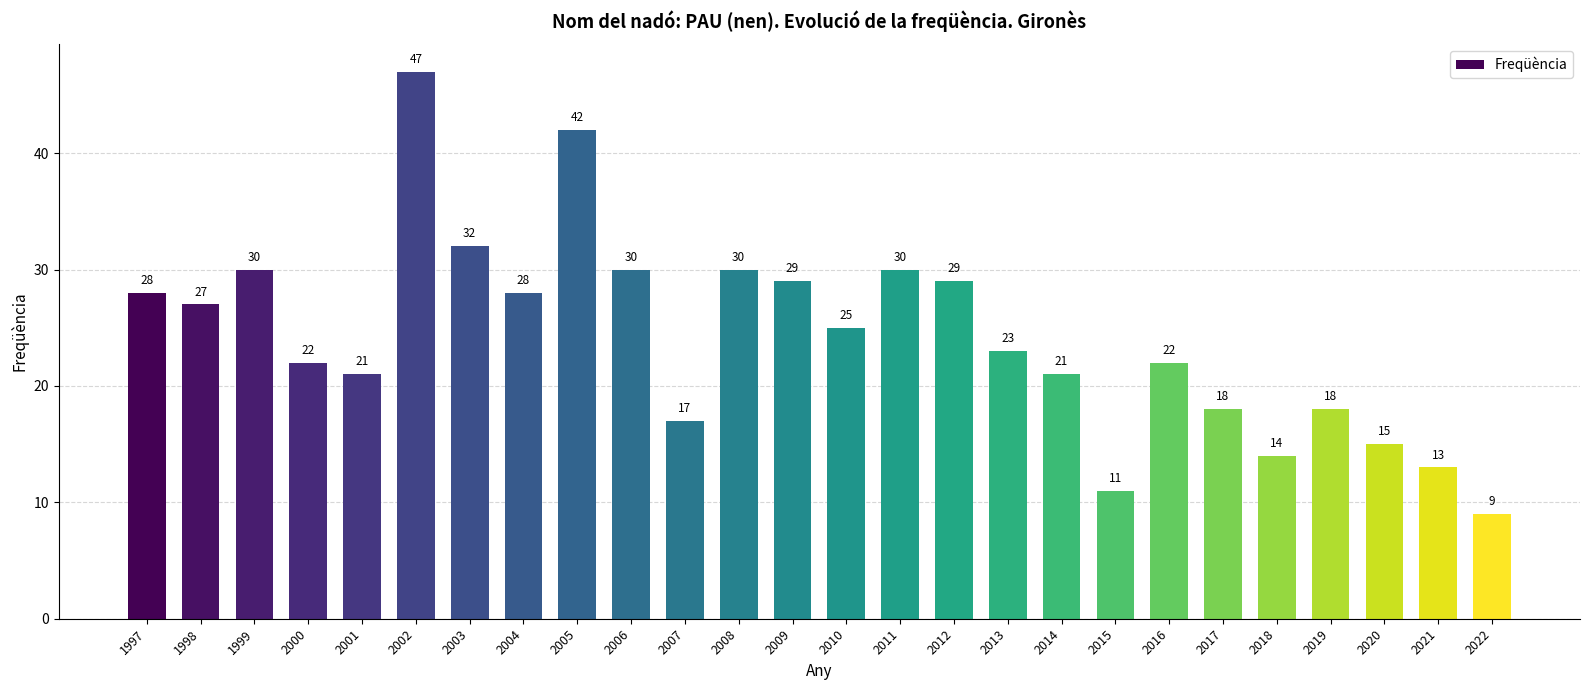

Reading left to right, list all the values displayed in this chart.

1997=28	1998=27	1999=30	2000=22	2001=21	2002=47	2003=32	2004=28	2005=42	2006=30	2007=17	2008=30	2009=29	2010=25	2011=30	2012=29	2013=23	2014=21	2015=11	2016=22	2017=18	2018=14	2019=18	2020=15	2021=13	2022=9